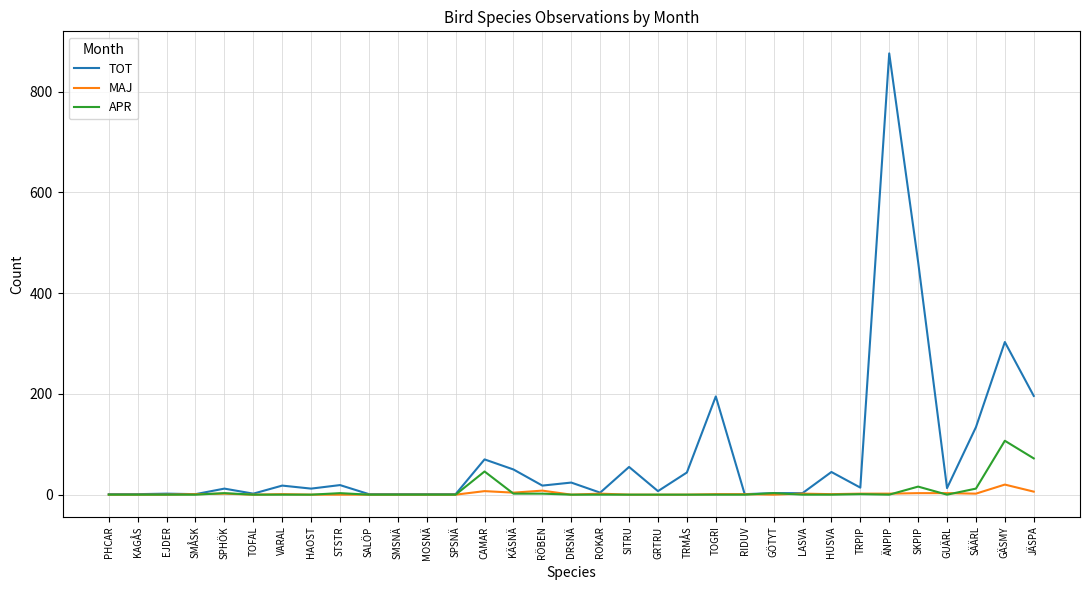

Is it true that APR equals 0 at KAGÅS?

True